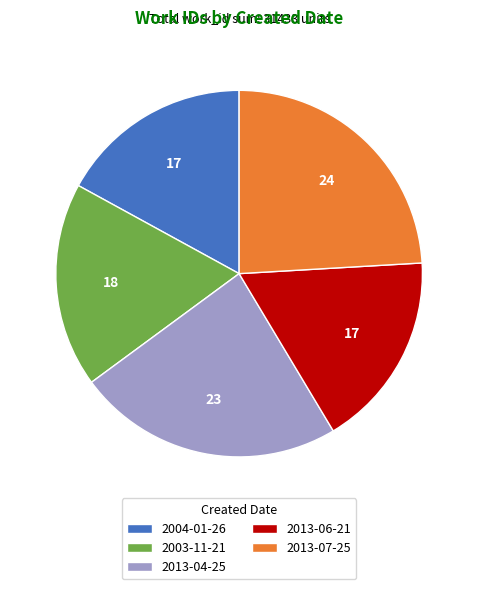

Which category has the biggest portion of the pie?

2013-07-25